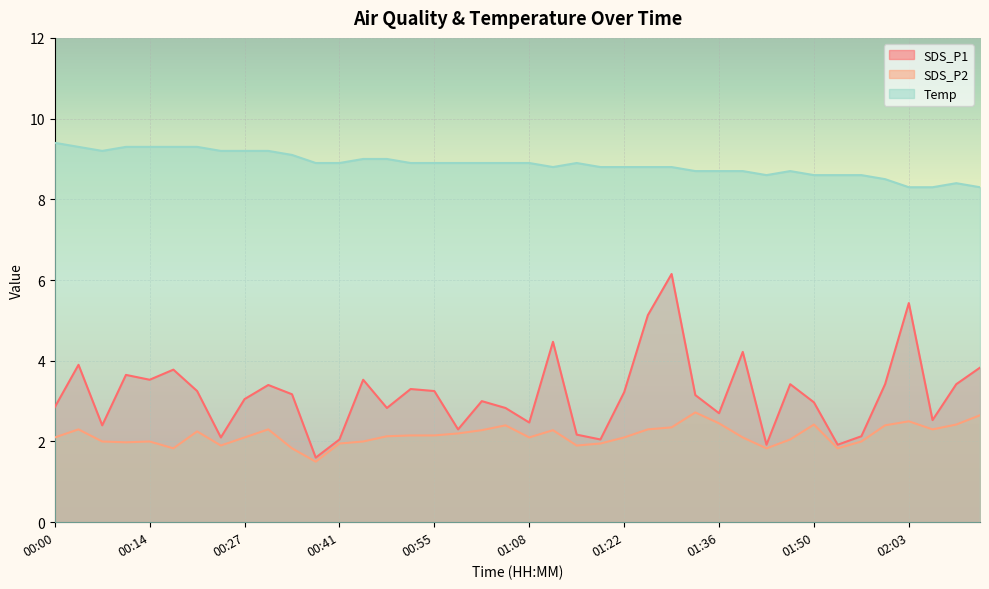

What is the difference between the highest and lowest values at 00:34?

7.3